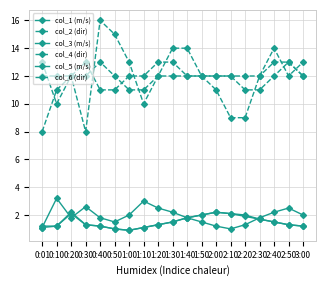

Which series changed the most between 0:10 and 1:20?

col_6 (dir)